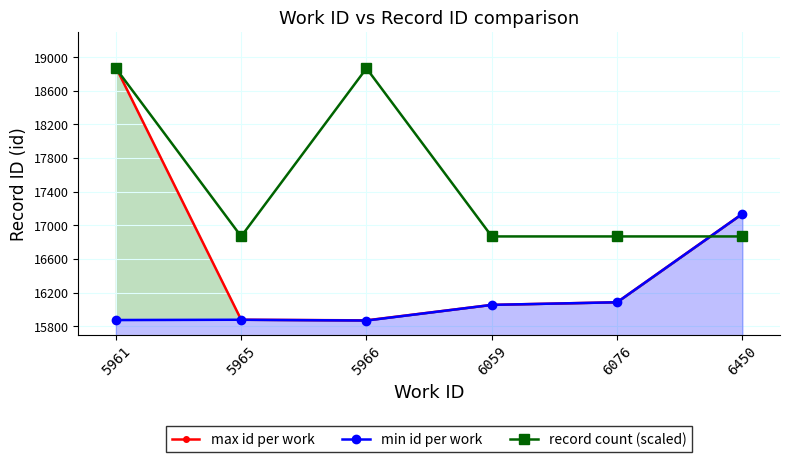

Rank the categories by min id per work value from highest to lowest.

6450, 6076, 6059, 5965, 5961, 5966